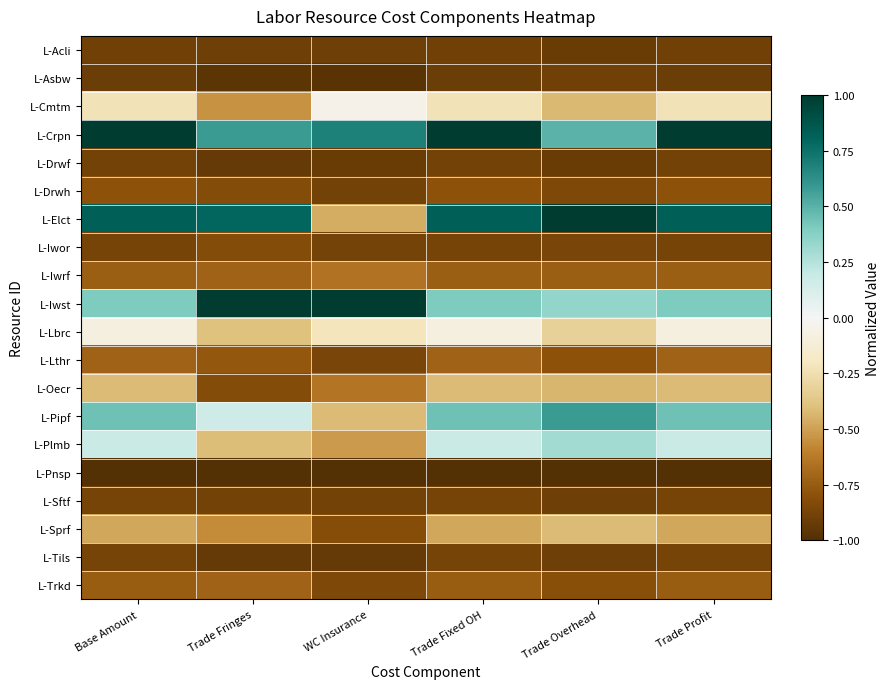

What is the spread (max minus min) of values at Trade Overhead?

2.0